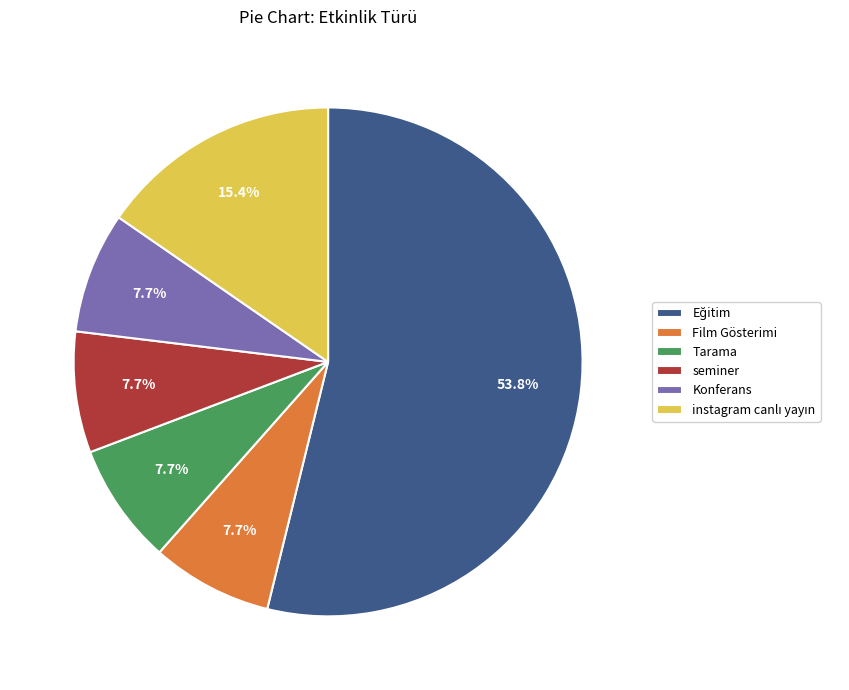

What percentage do Konferans and seminer together represent?

15.4%